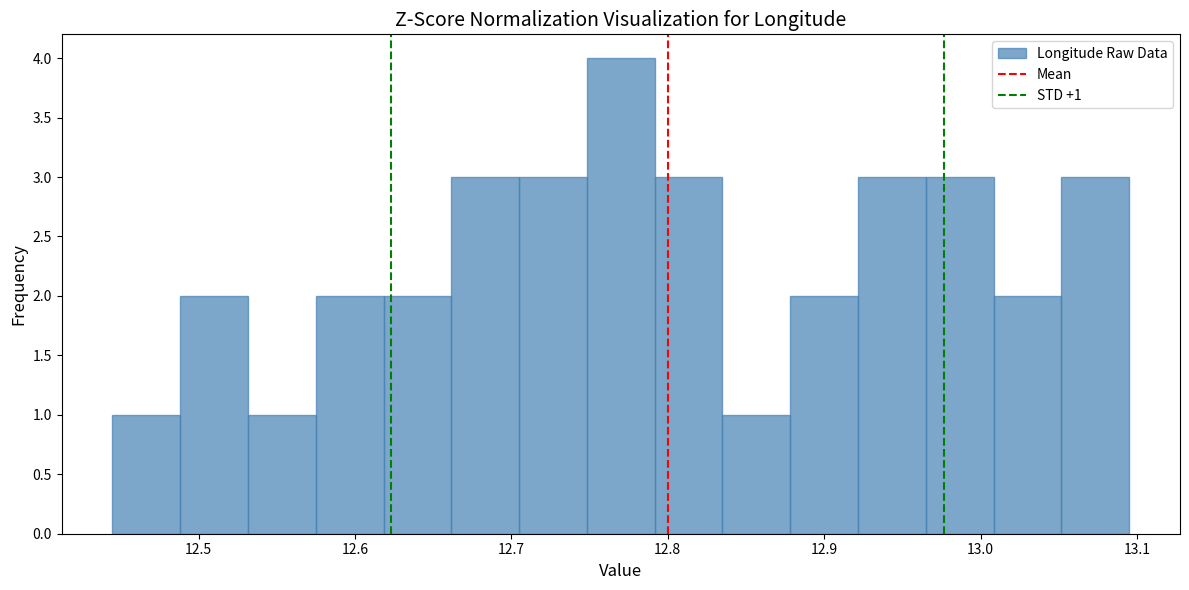

Which range on the x-axis has the tallest bar?

12.75 to 12.79